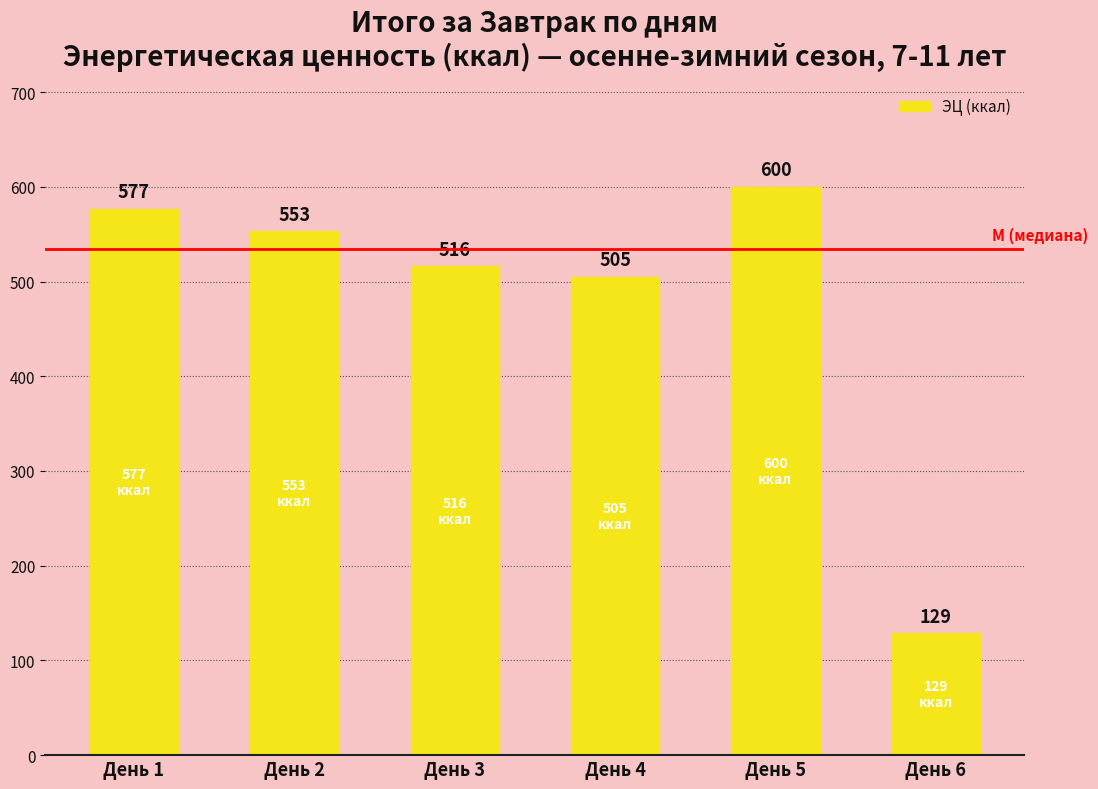

How many bars are there in total?

6